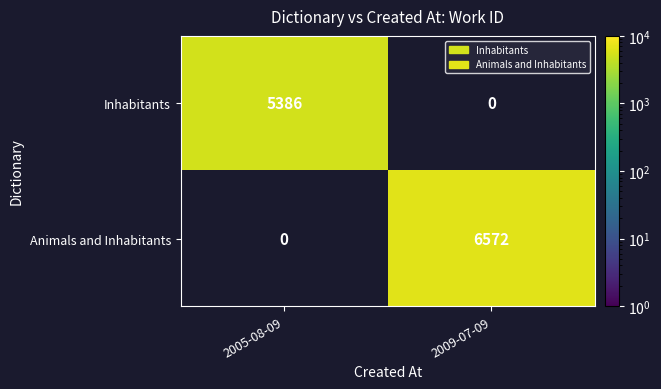

What is the maximum value shown in the chart?

6572.0